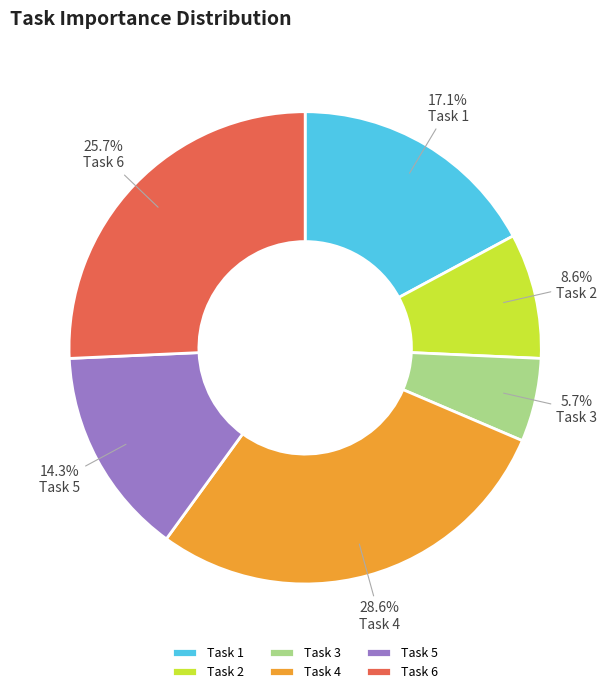

How many segments does this pie chart have?

6